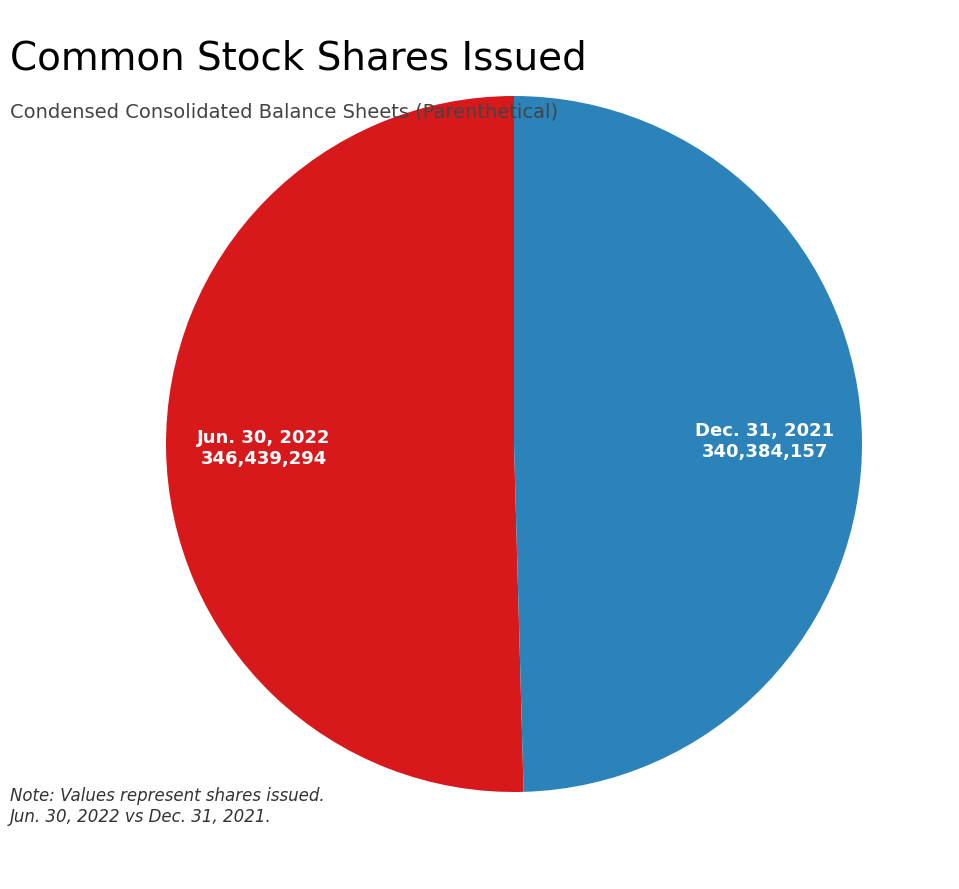

Is the sum of Dec. 31, 2021 and Jun. 30, 2022 greater than half?

Yes